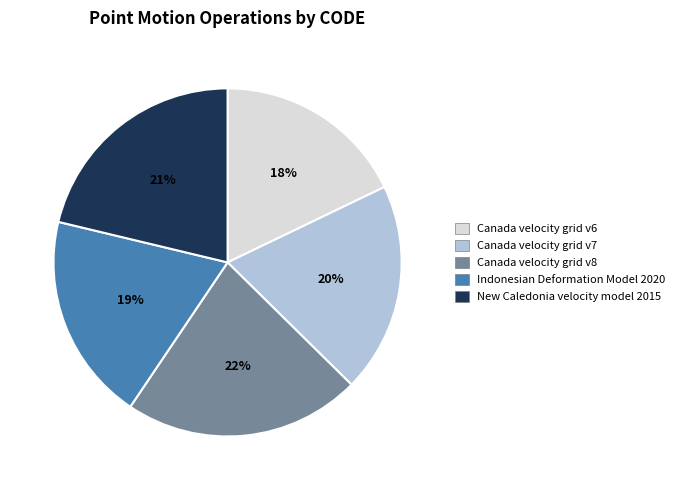

The Canada velocity grid v7 slice represents 28% of the pie. True or false?

False